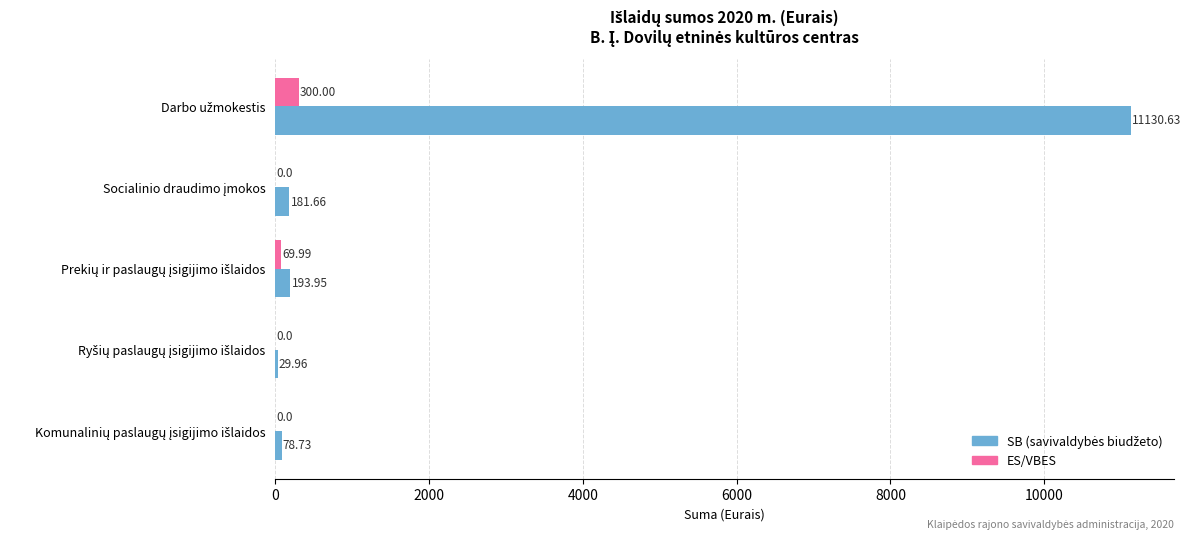

What is the sum of all ES/VBES values?

370.0